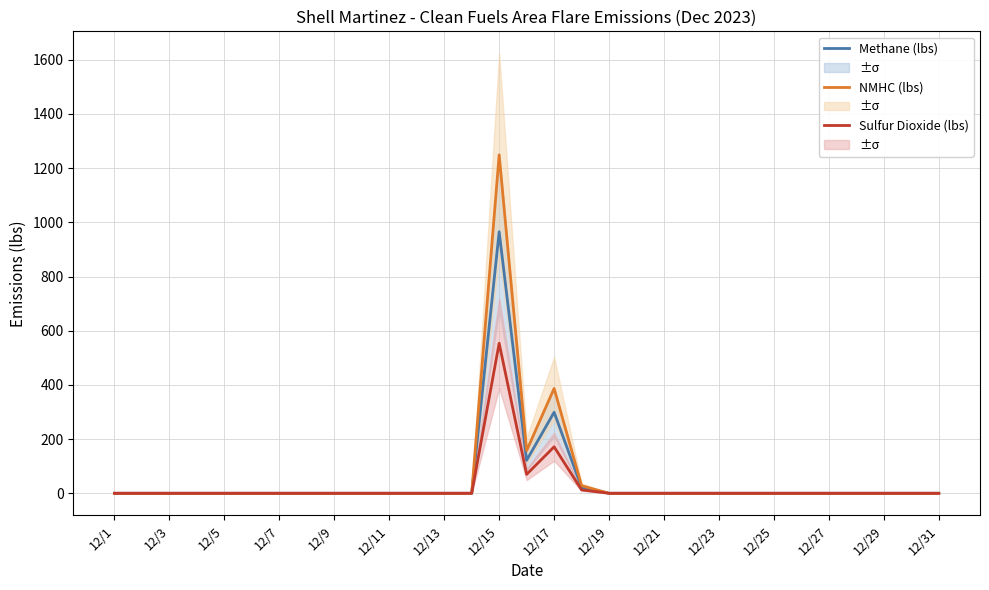

Which series has the widest spread of values?

NMHC (lbs)